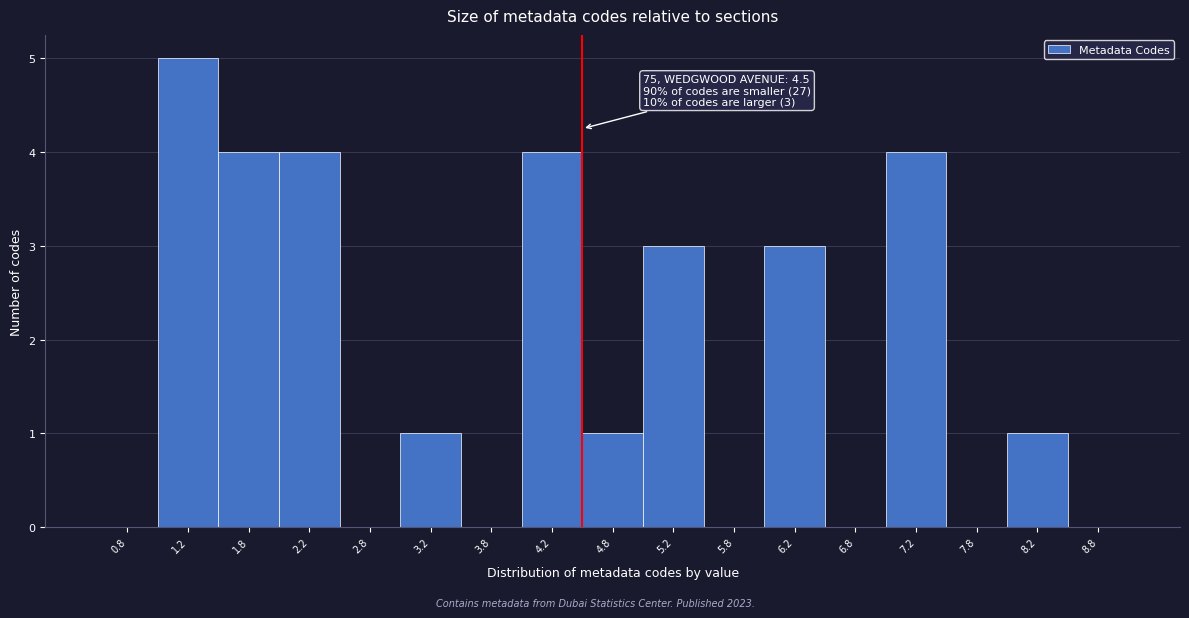

Which range on the x-axis has the tallest bar?

1.0 to 1.5